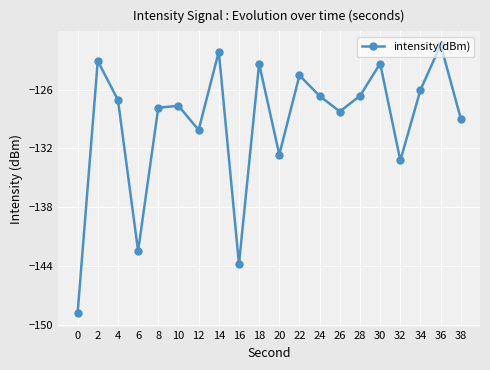

What is the sum of the values at 10 and 18?

-251.0